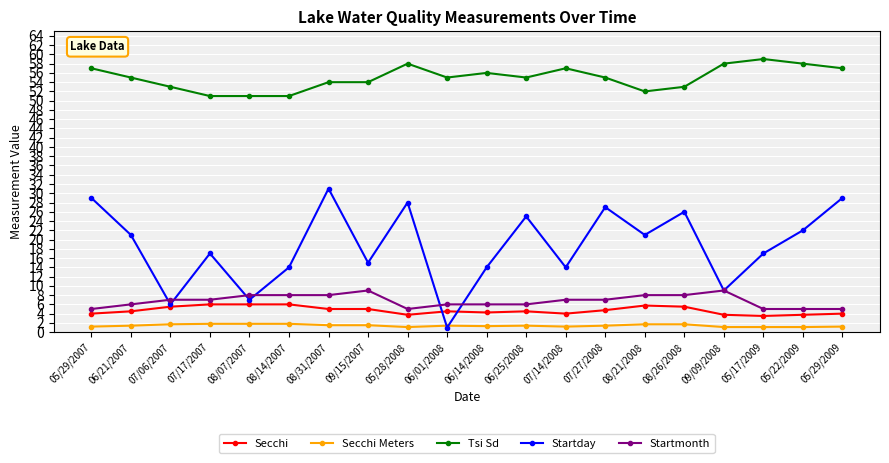

In Startday, how many points are higher than both neighbors (excluding endpoints)?

6